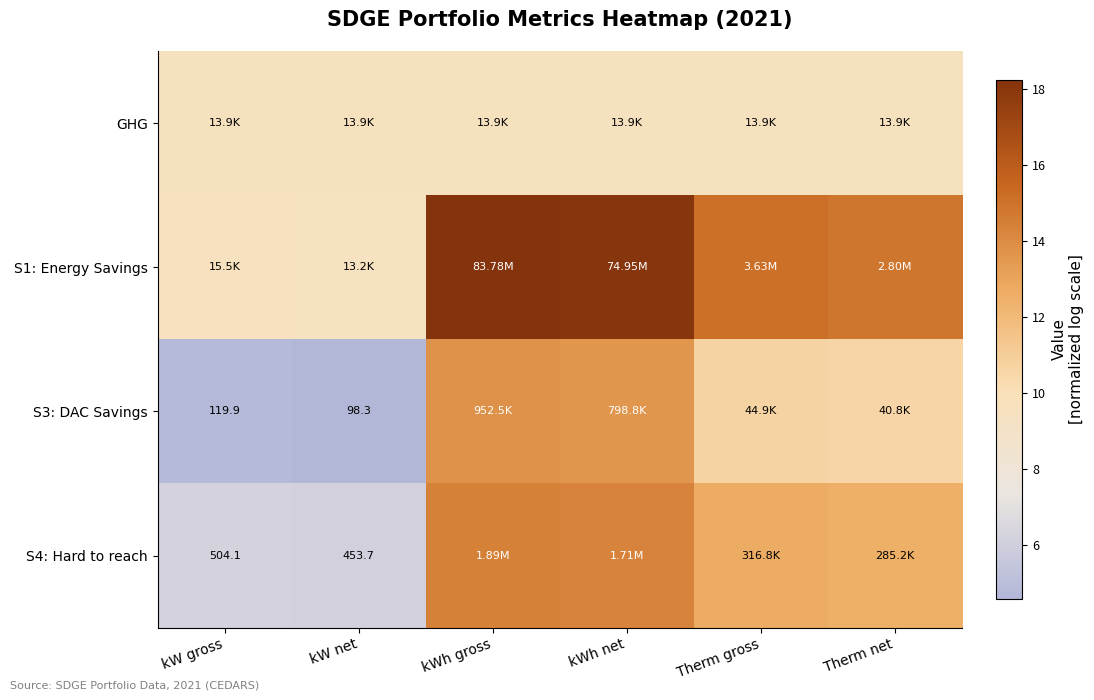

How many values in the S4: Hard to reach series are below 12?

2